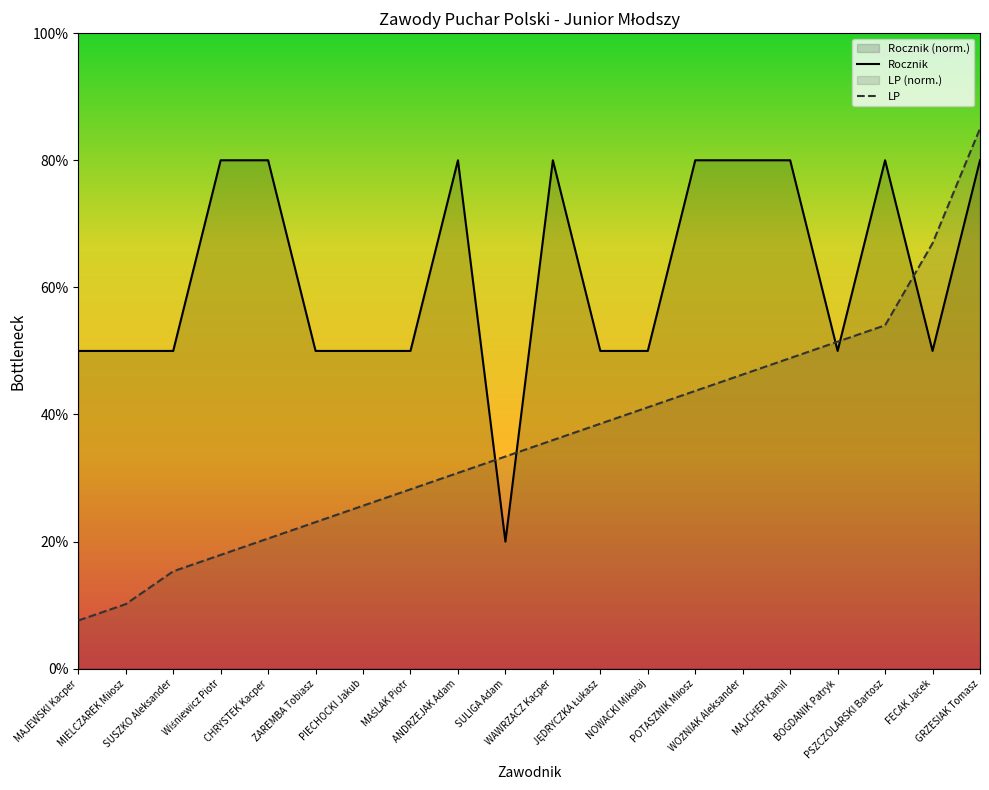

What is the sum of the Rocznik values at JĘDRYCZKA Łukasz and WOŹNIAK Aleksander?

130.0